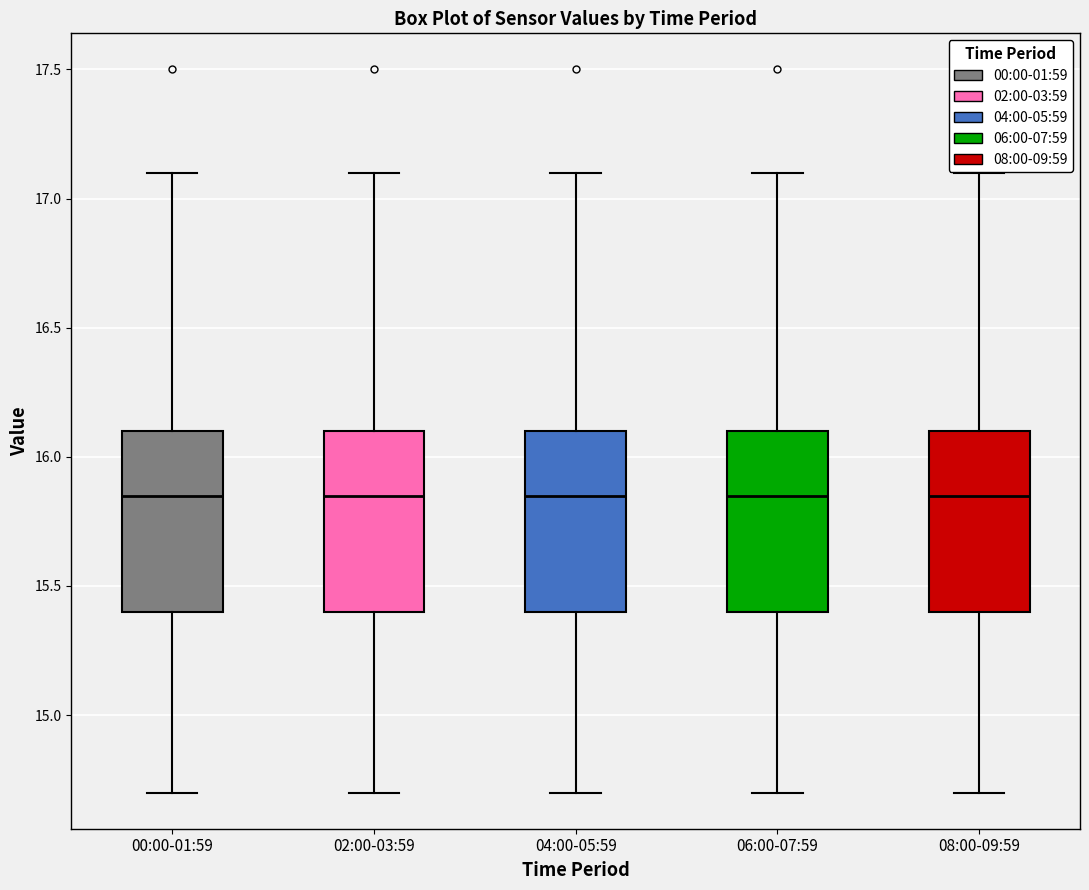

Where does the lower whisker of the box for 02:00-03:59 end on the y-axis? The values are not printed on the chart, so give them approximately, as read against the axis.

14.70